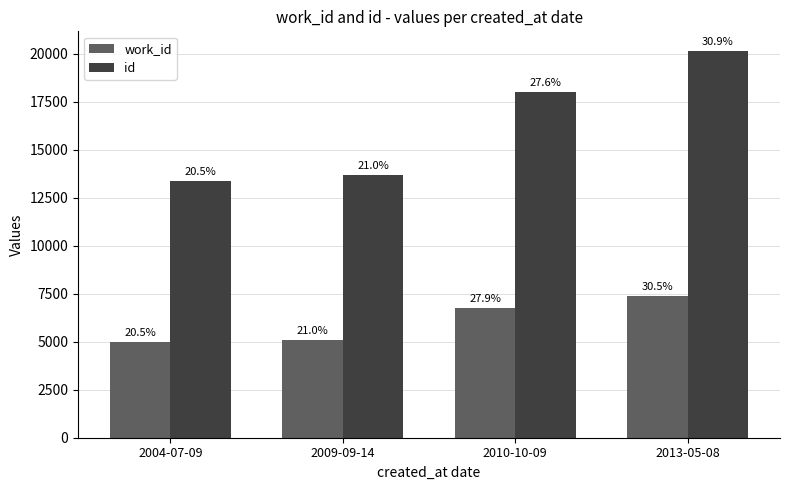

Does the chart contain stacked bars?

No